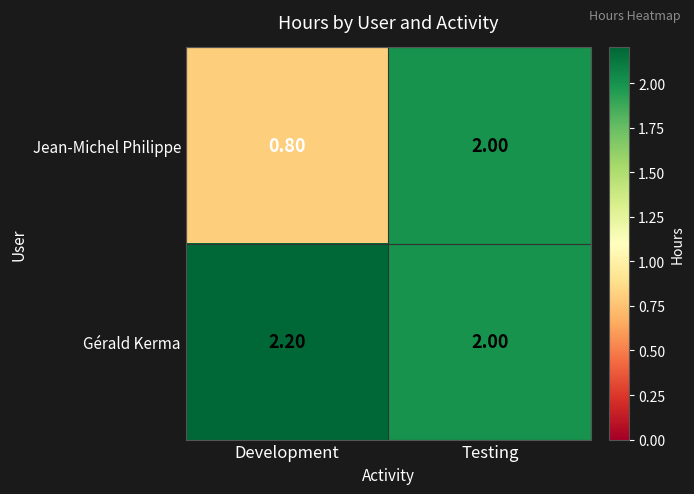

Where is Jean-Michel Philippe nearest to the value 1?

Development